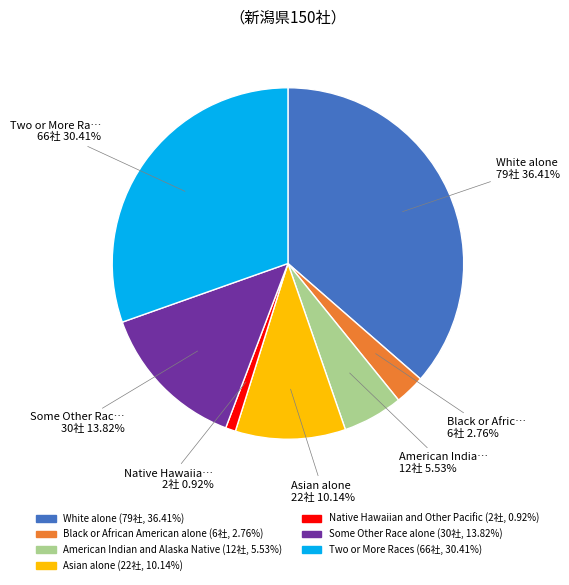

Does any single category account for the majority?

No